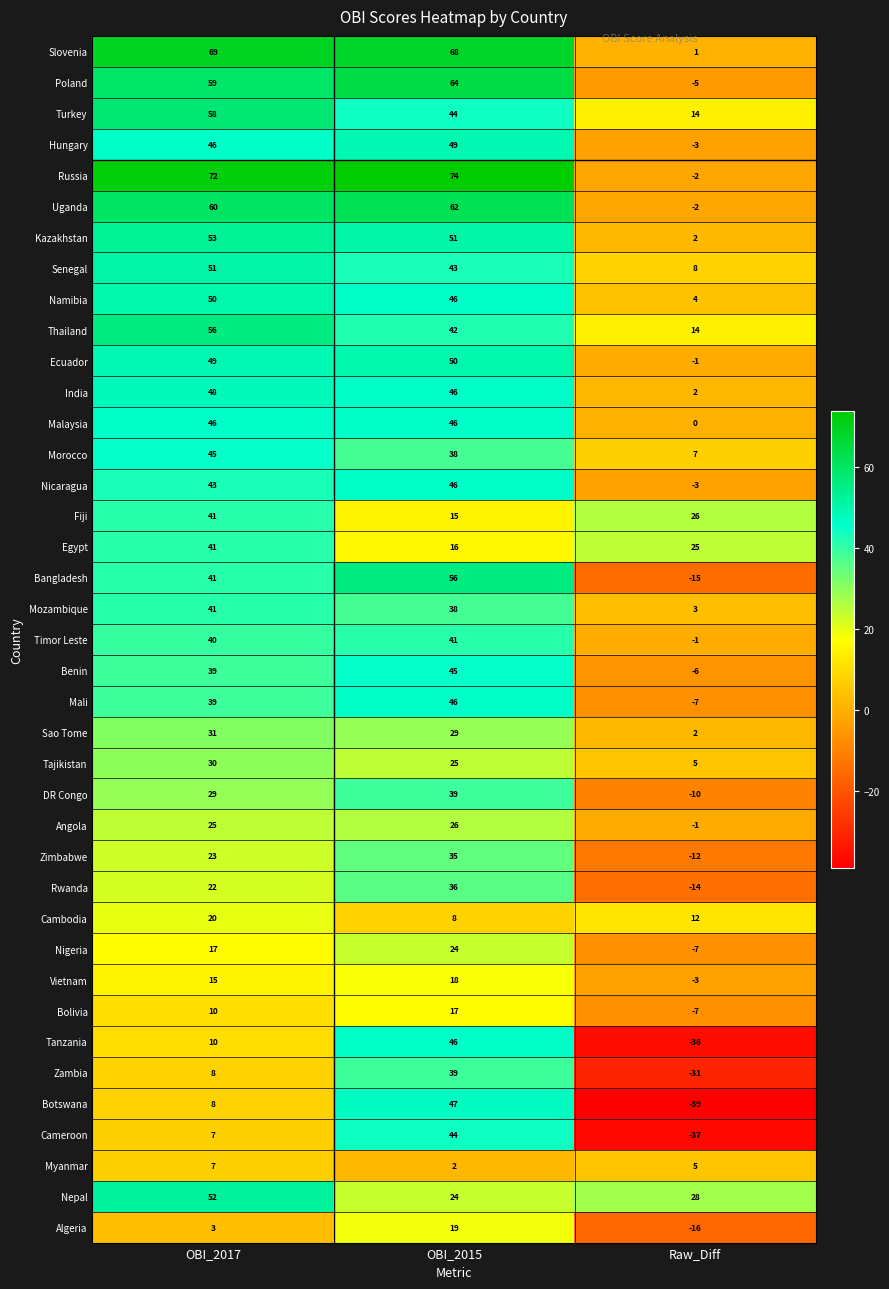

List the labels in order of Morocco value, smallest first.

Raw_Diff, OBI_2015, OBI_2017